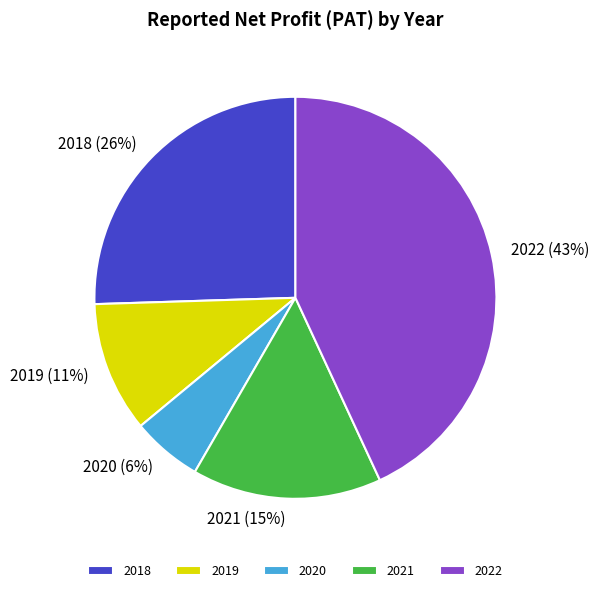

The 2018 slice represents 26% of the pie. True or false?

True